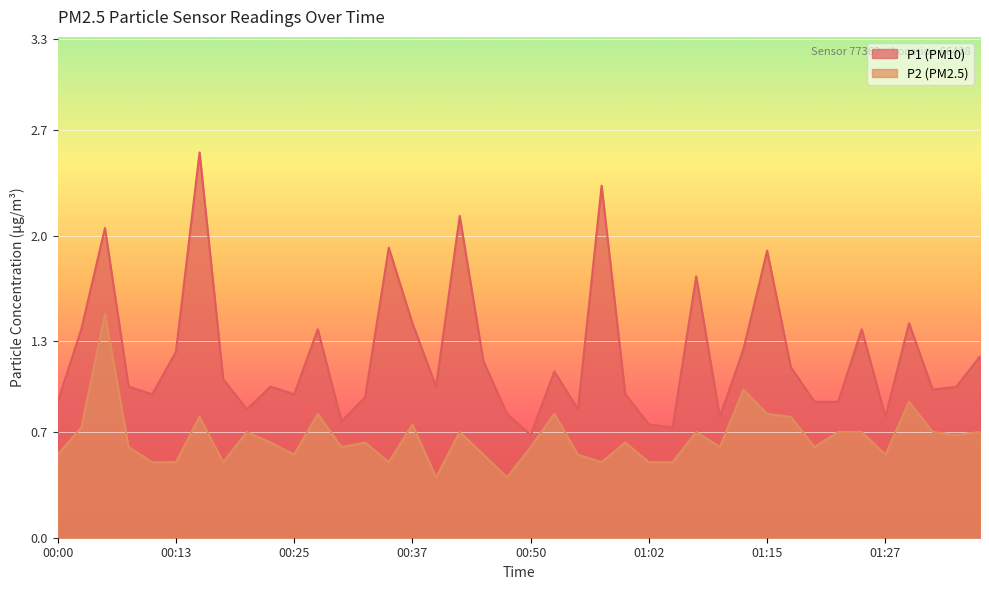

True or false: P2 and P1 cross at least once.

False